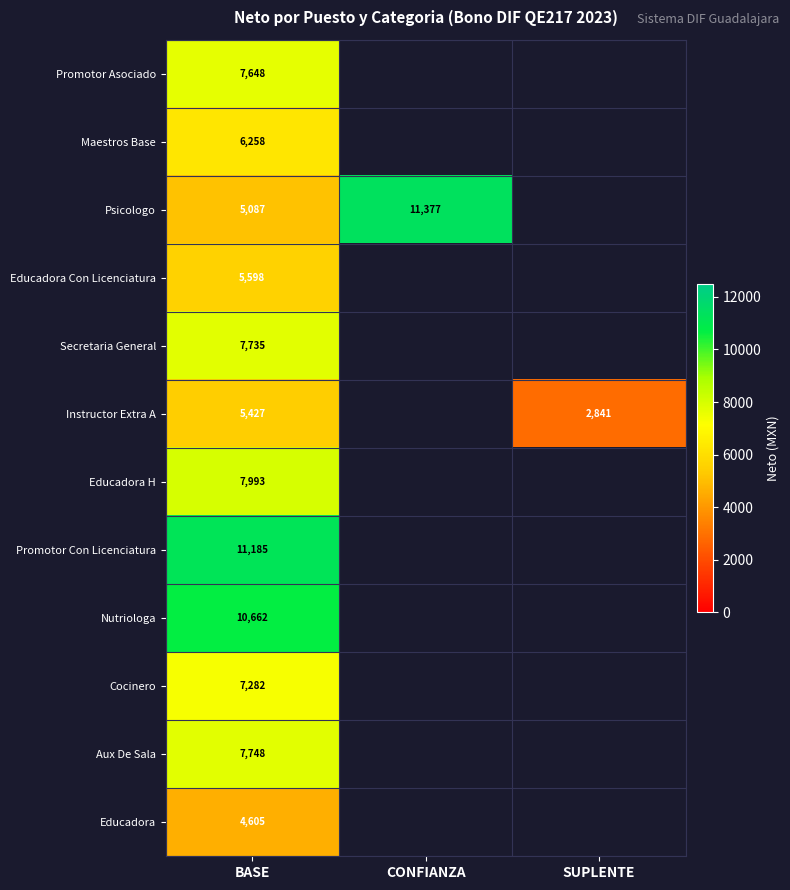

Rank the series at BASE from highest to lowest value.

Promotor Con Licenciatura, Nutriologa, Educadora H, Aux De Sala, Secretaria General, Promotor Asociado, Cocinero, Maestros Base, Educadora Con Licenciatura, Instructor Extra A, Psicologo, Educadora